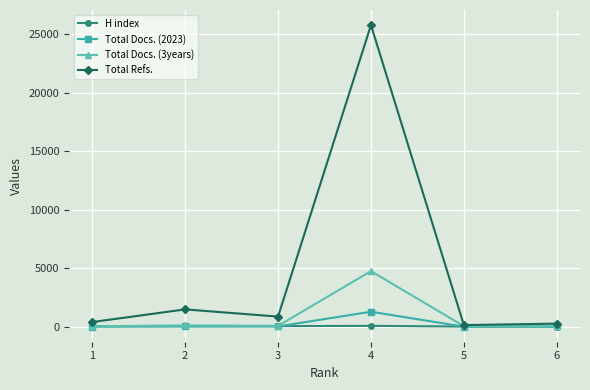

True or false: Total Docs. (3years) has a value of 4744 at 4.

True